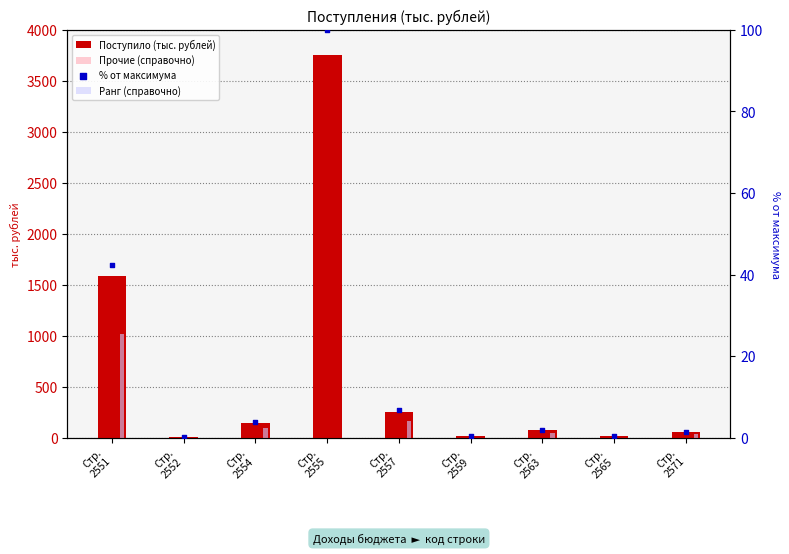

What are all the series names shown in the legend?

Поступило (тыс. рублей), Прочие (справочно), Ранг (справочно), % от максимума